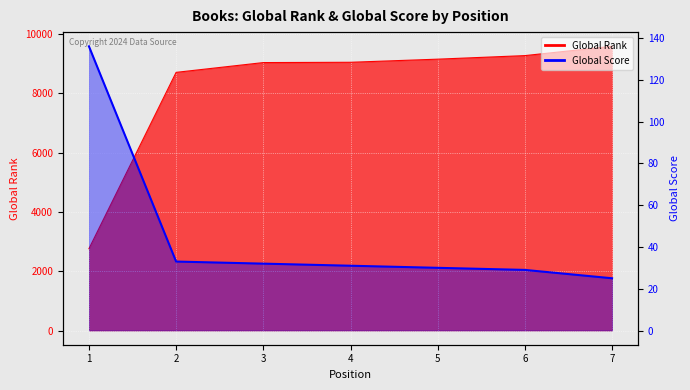

Does the chart display data point markers on the line(s)?

No